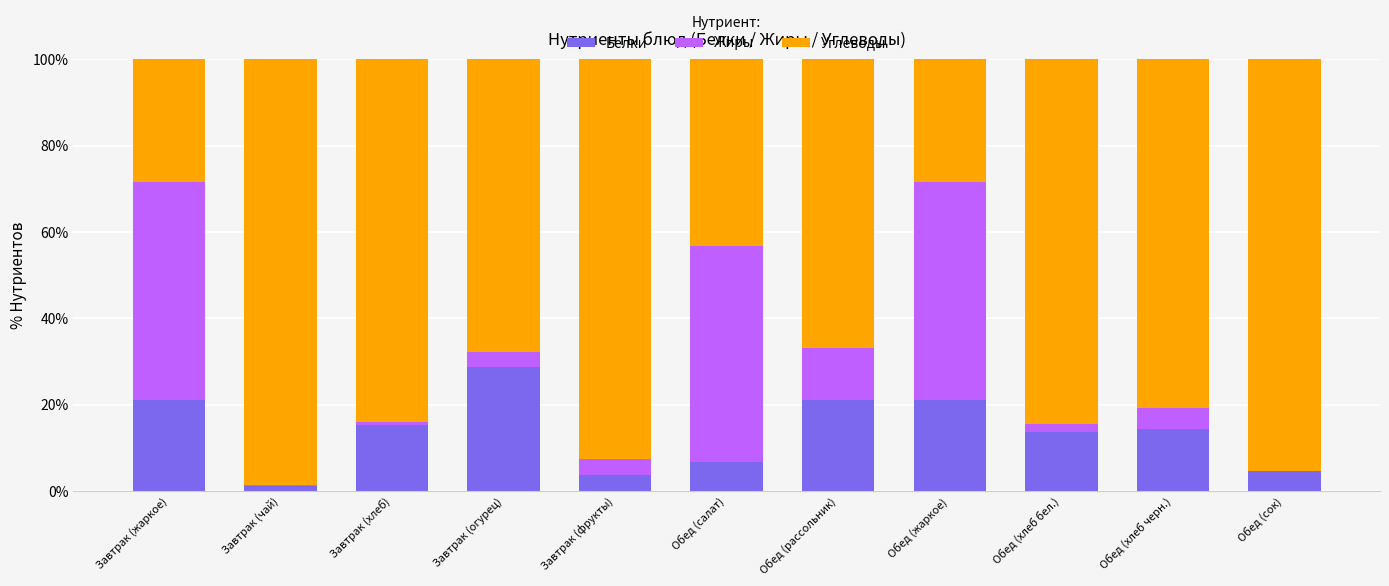

Does the chart contain stacked bars?

Yes